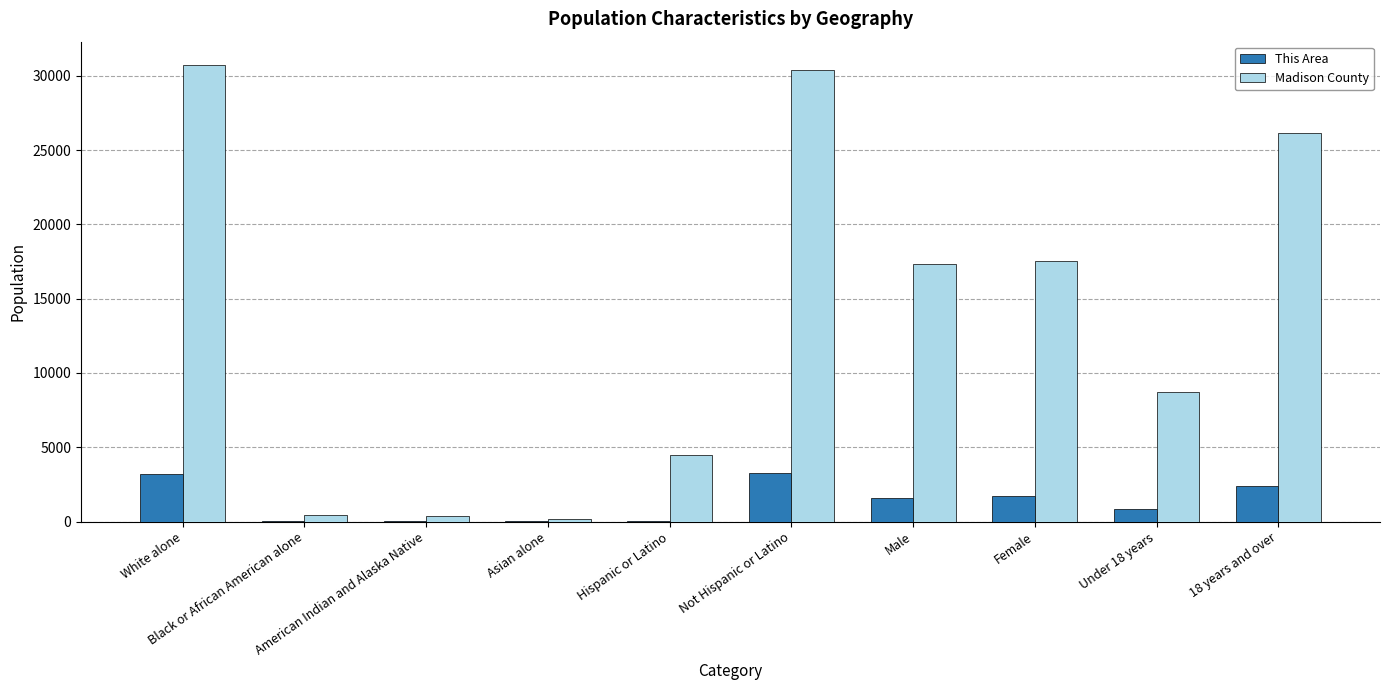

What is the maximum value shown in the chart?

30752